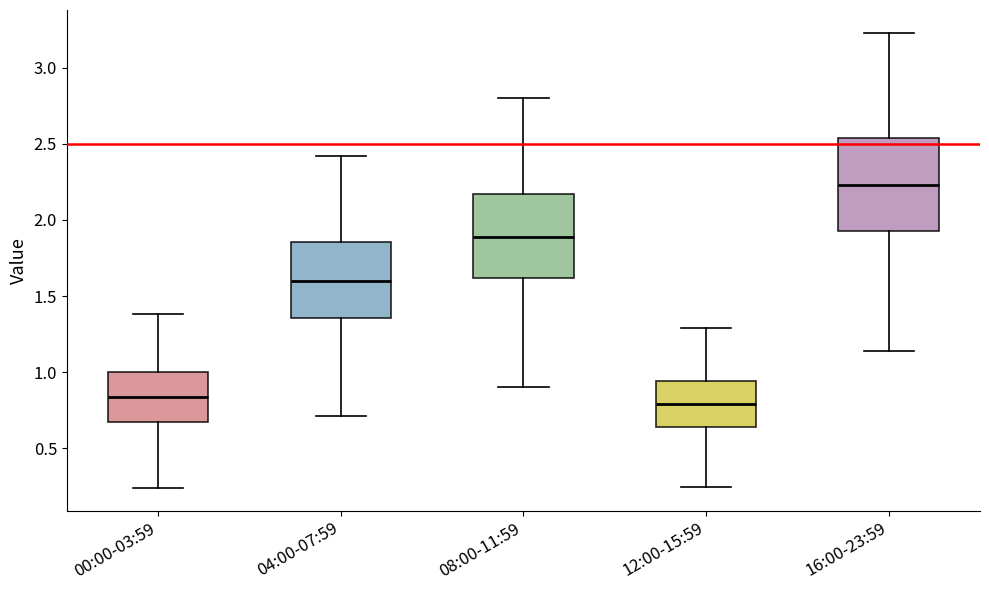

Comparing the boxes themselves (not the whiskers), which one is the tallest?

16:00-23:59